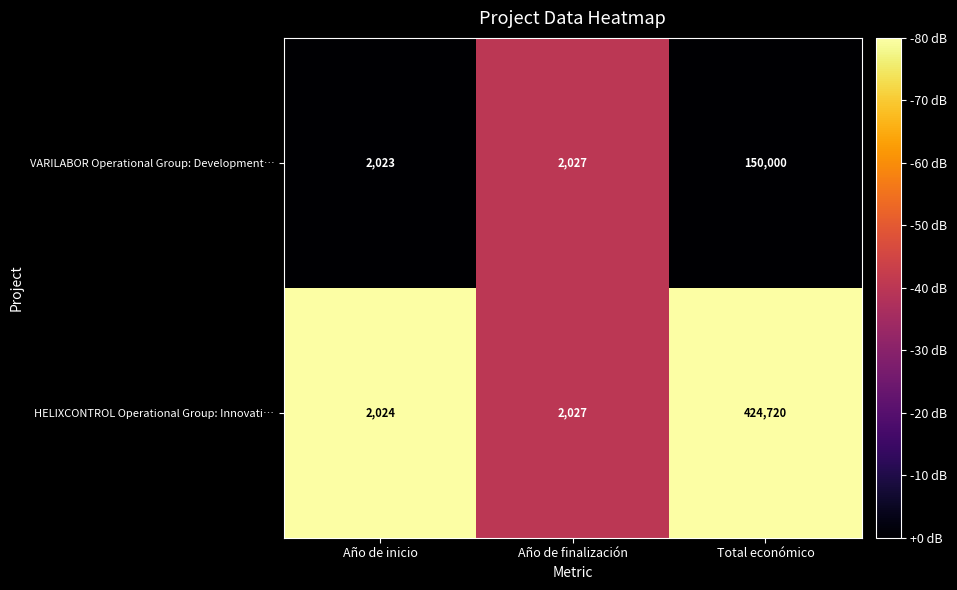

Reading left to right, what are all the values shown in this chart?

VARILABOR Operational Group: Development…: Año de inicio=2023	Año de finalización=2027	Total económico=150000
HELIXCONTROL Operational Group: Innovati…: Año de inicio=2024	Año de finalización=2027	Total económico=424720